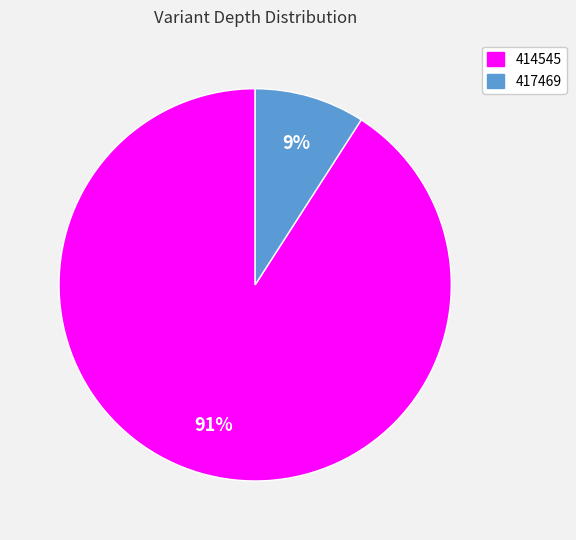

What percentage is the 417469 slice, to the nearest percent?

9%